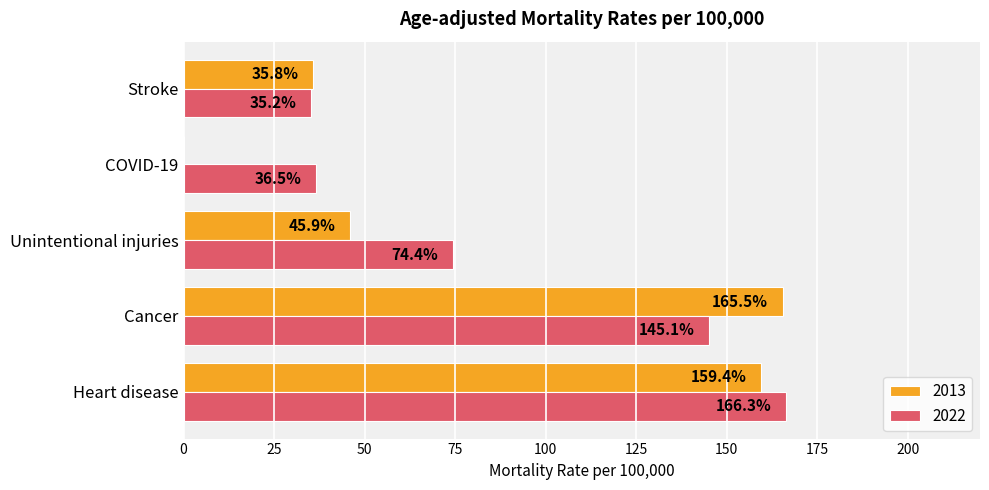

Which series changed the most between Cancer and Unintentional injuries?

2013